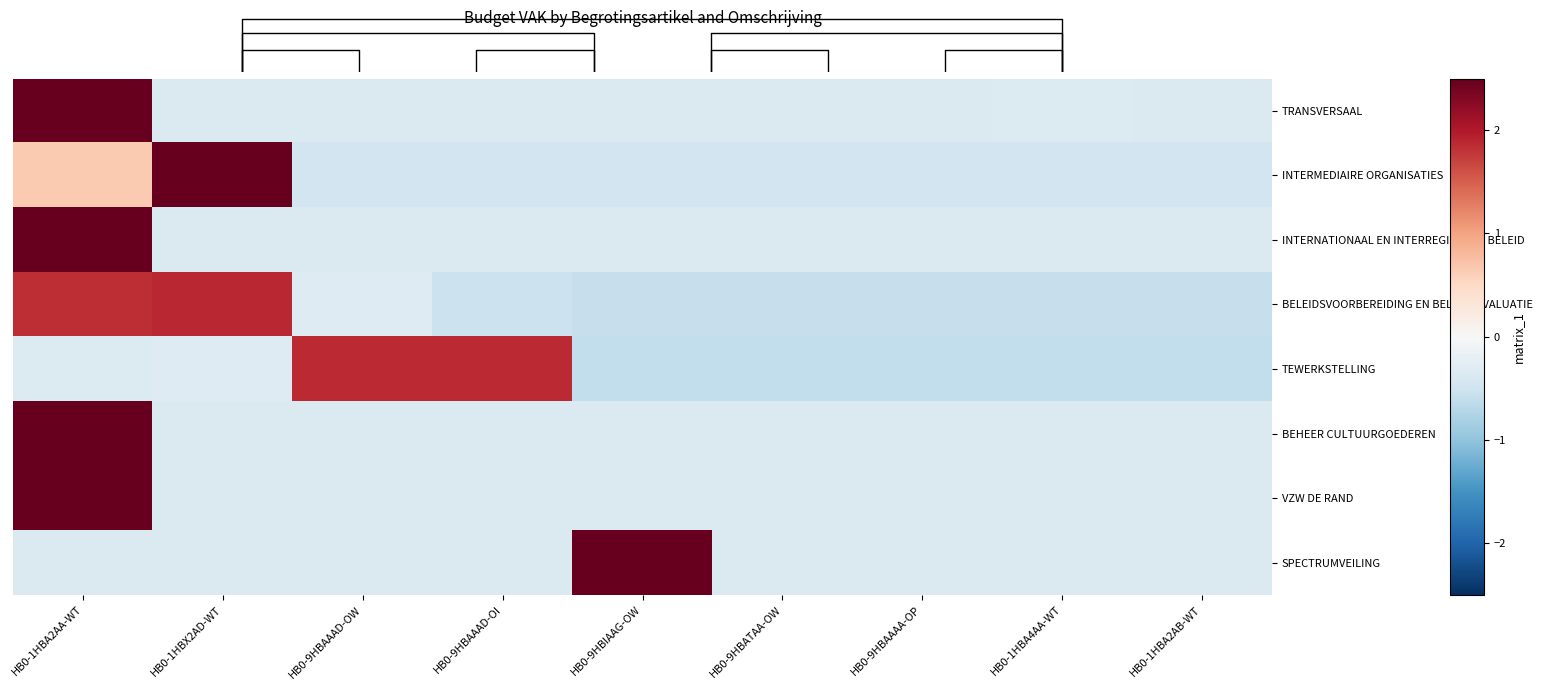

What is the difference between the highest and lowest values at HB0-9HBAAAD-OI?

2.4